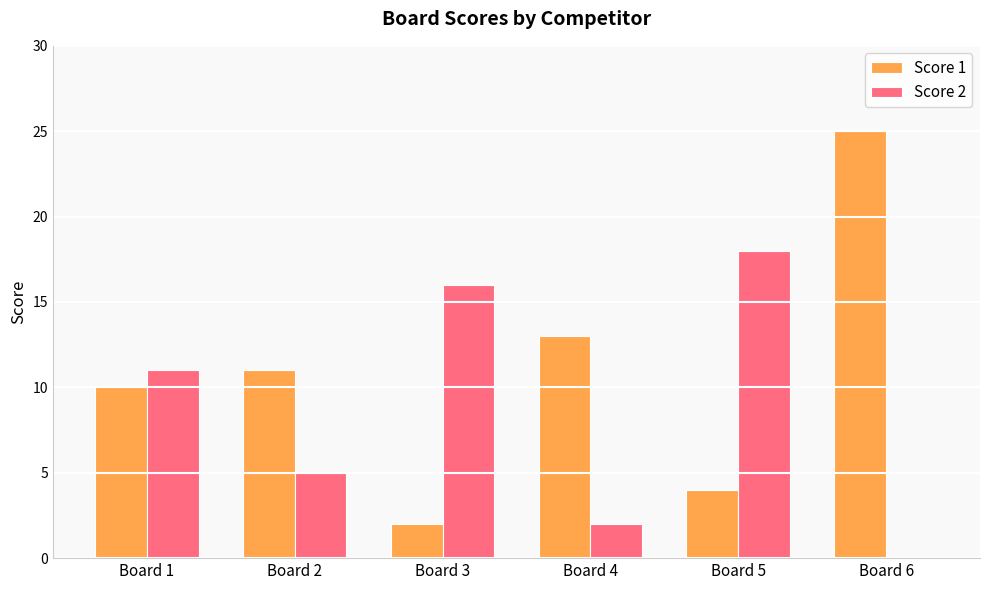

True or false: Score 1 has a value of 13 at Board 4.

True